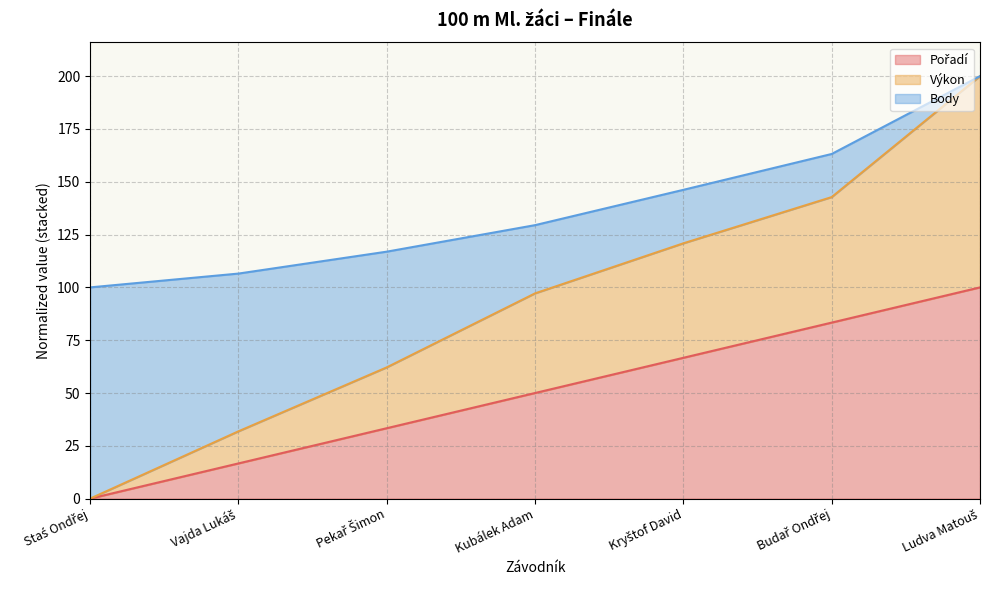

The Pořadí series shows 0.0 at Staś Ondřej. True or false?

True